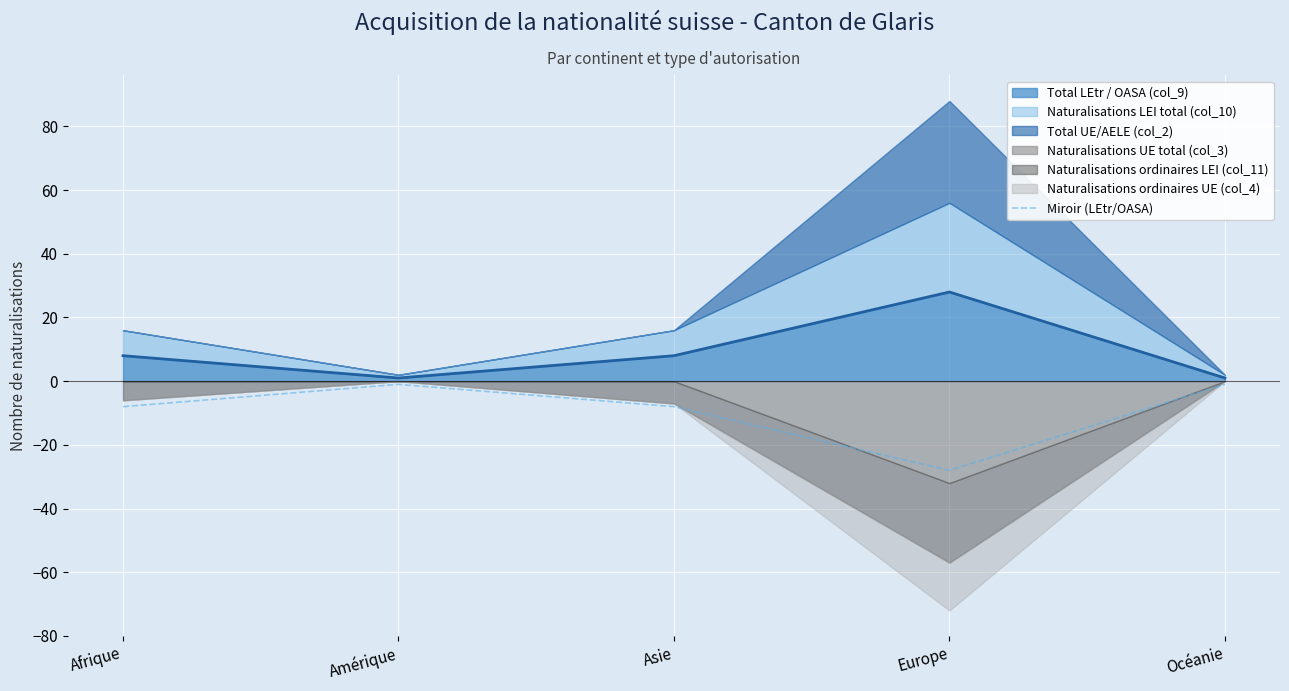

Where is the first local minimum?

Europe